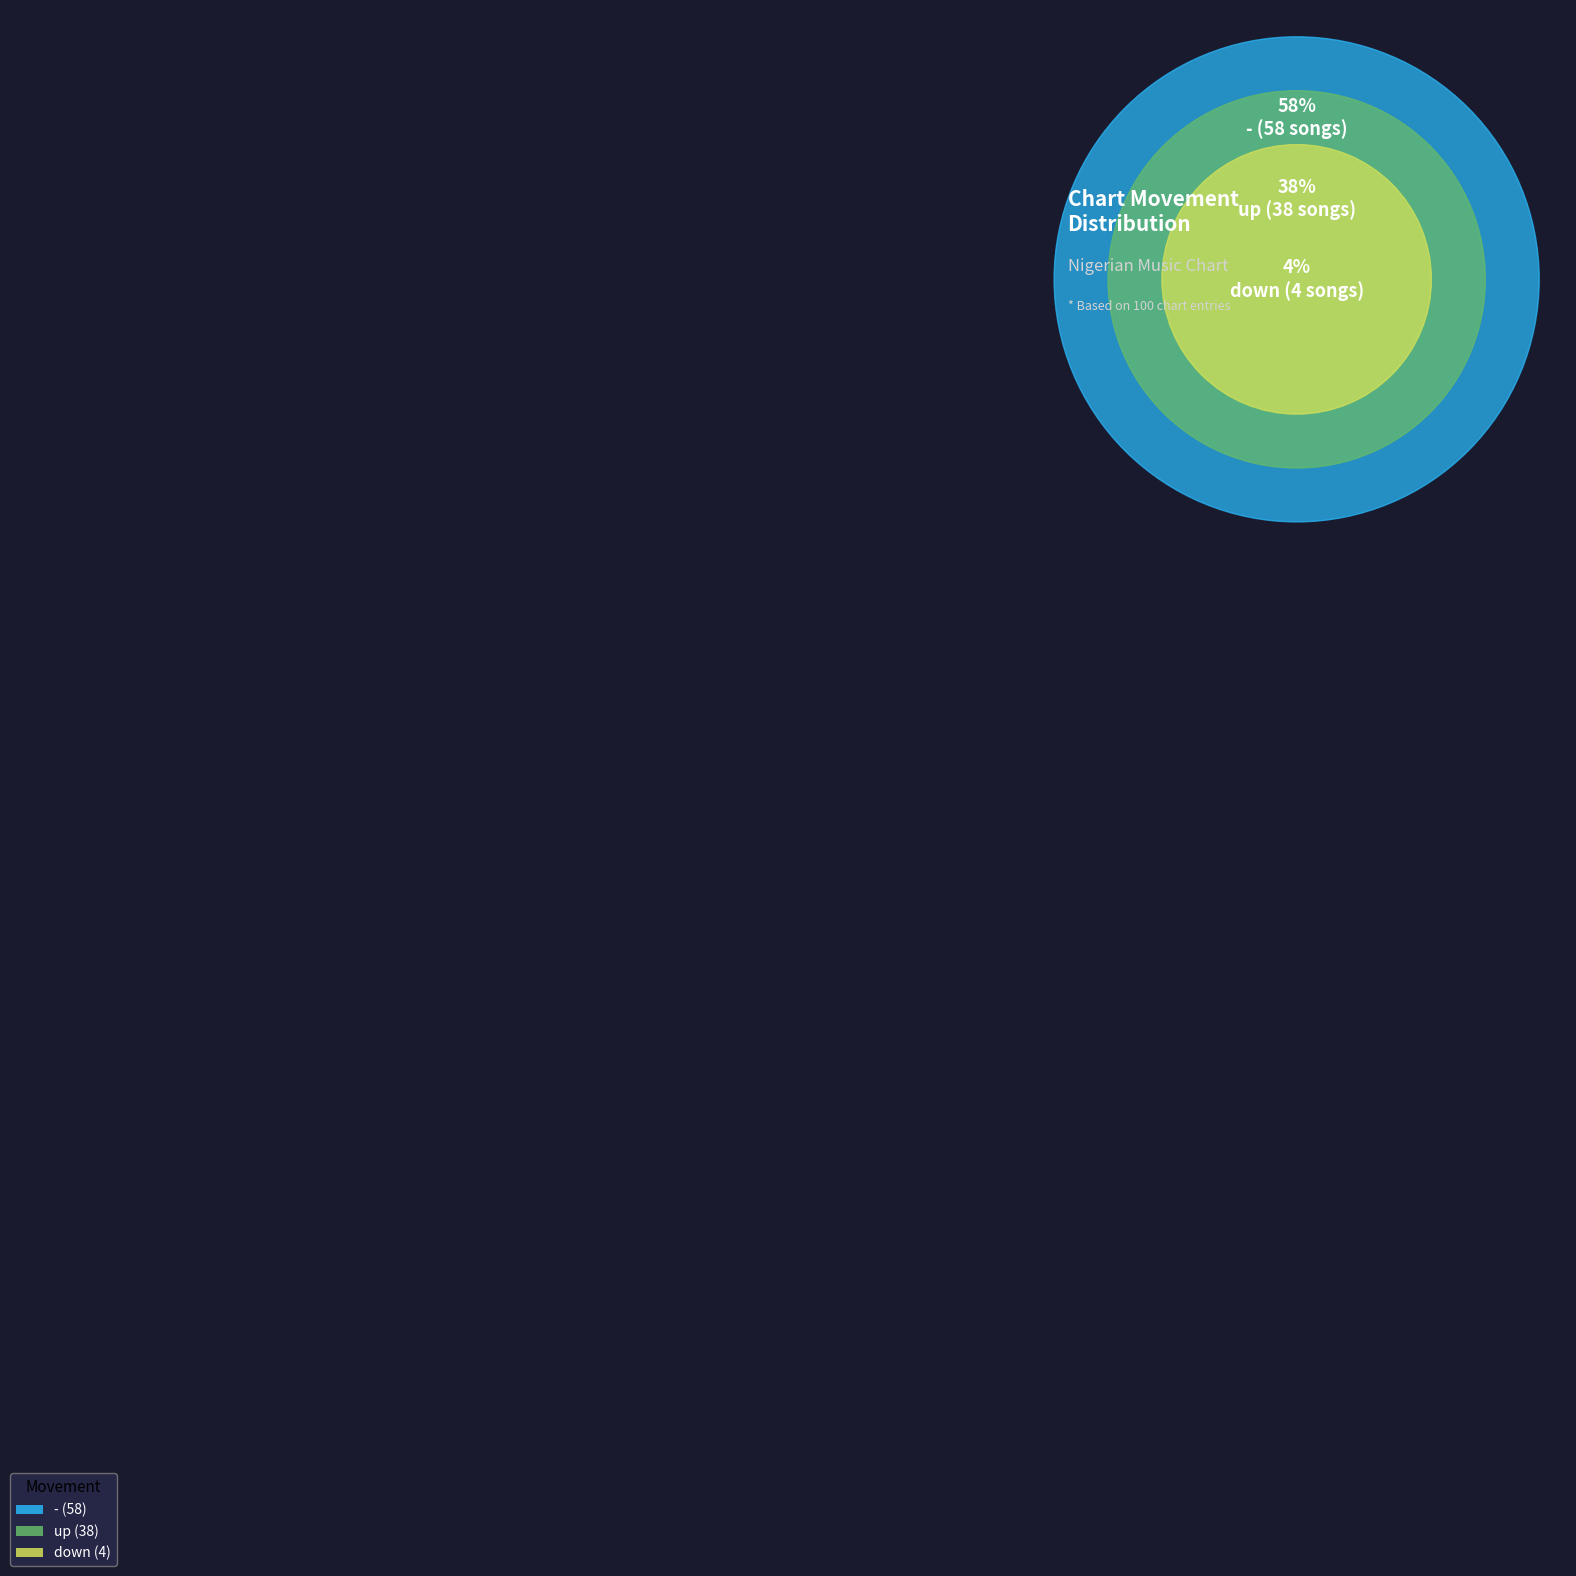

How much of the chart is everything except up?

62.0%